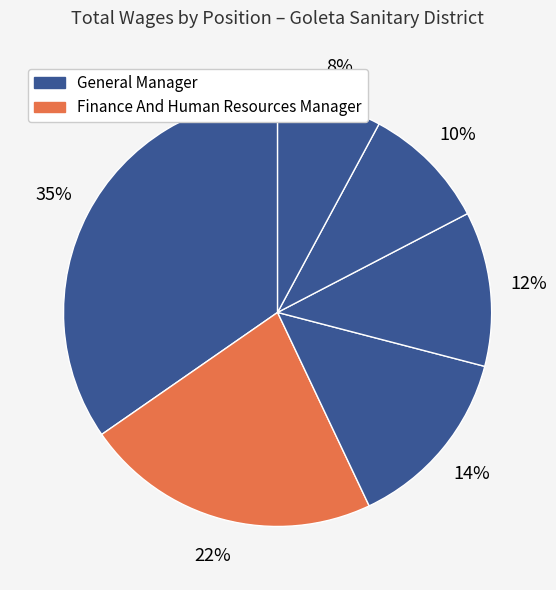

Count the number of slices in the pie.

6